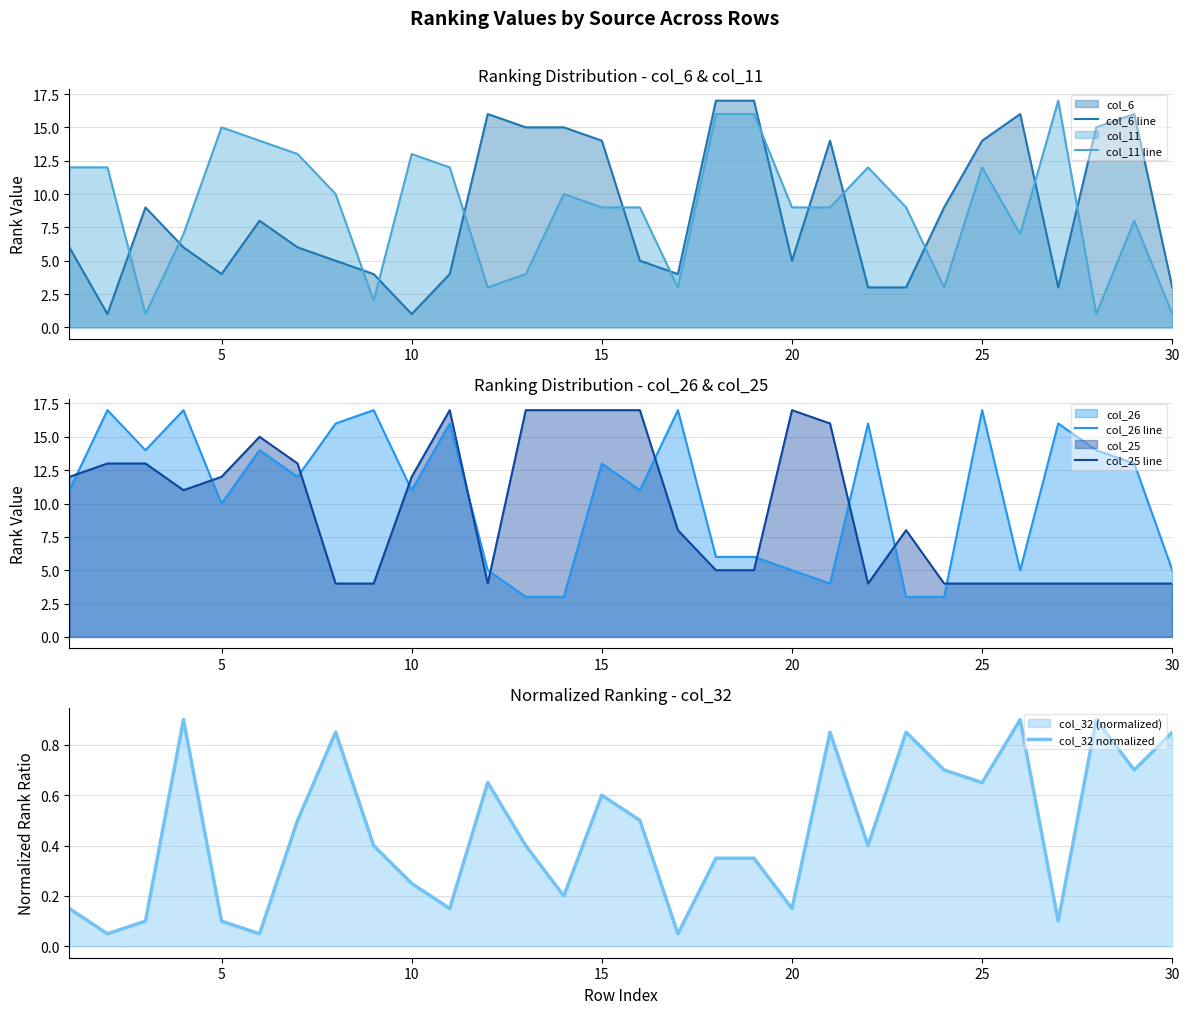

What is the difference between the col_11 line values at 30 and 15?

8